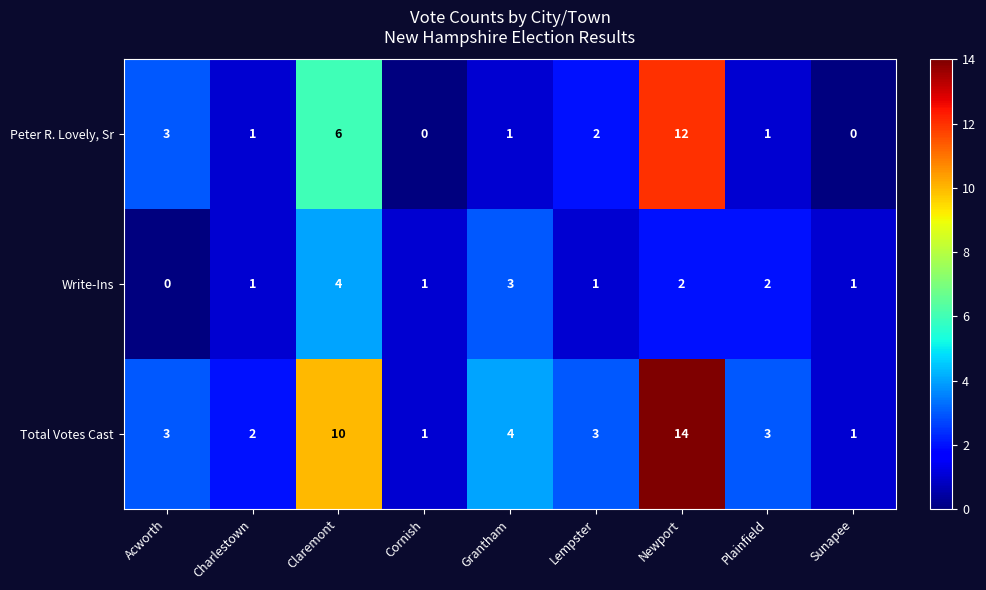

What is the maximum value shown in the chart?

14